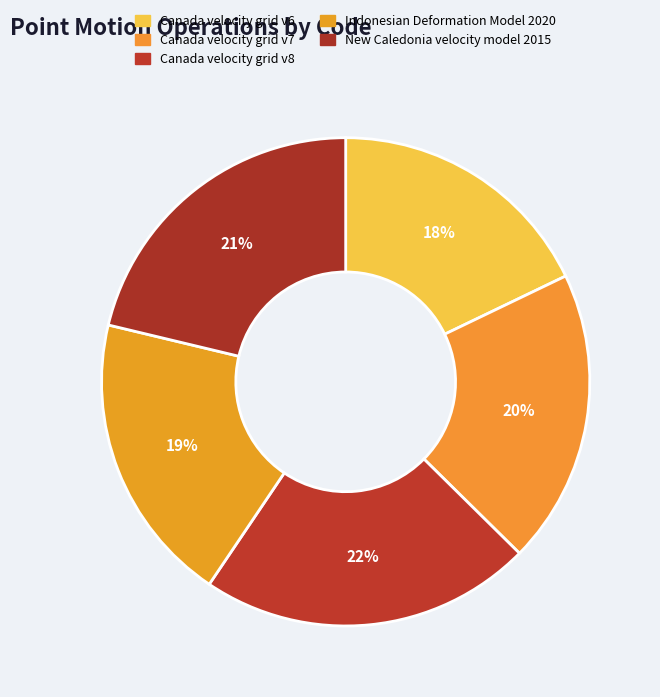

Does Canada velocity grid v6 represent more than half of the total?

No